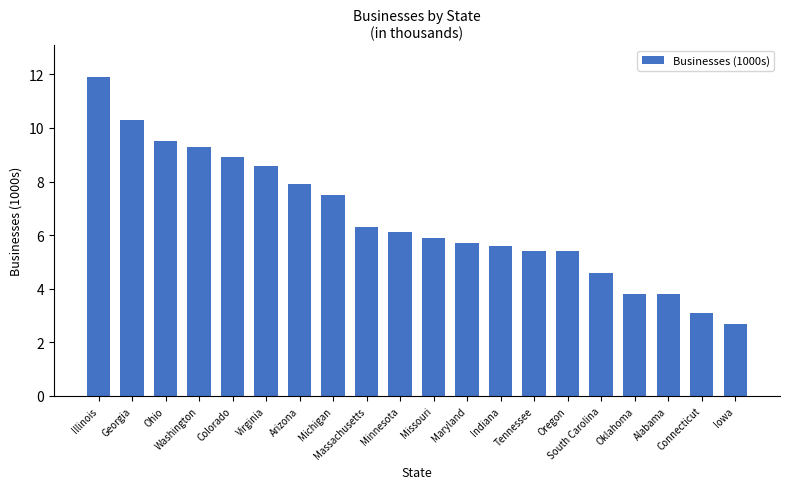

How many bars are there in total?

20